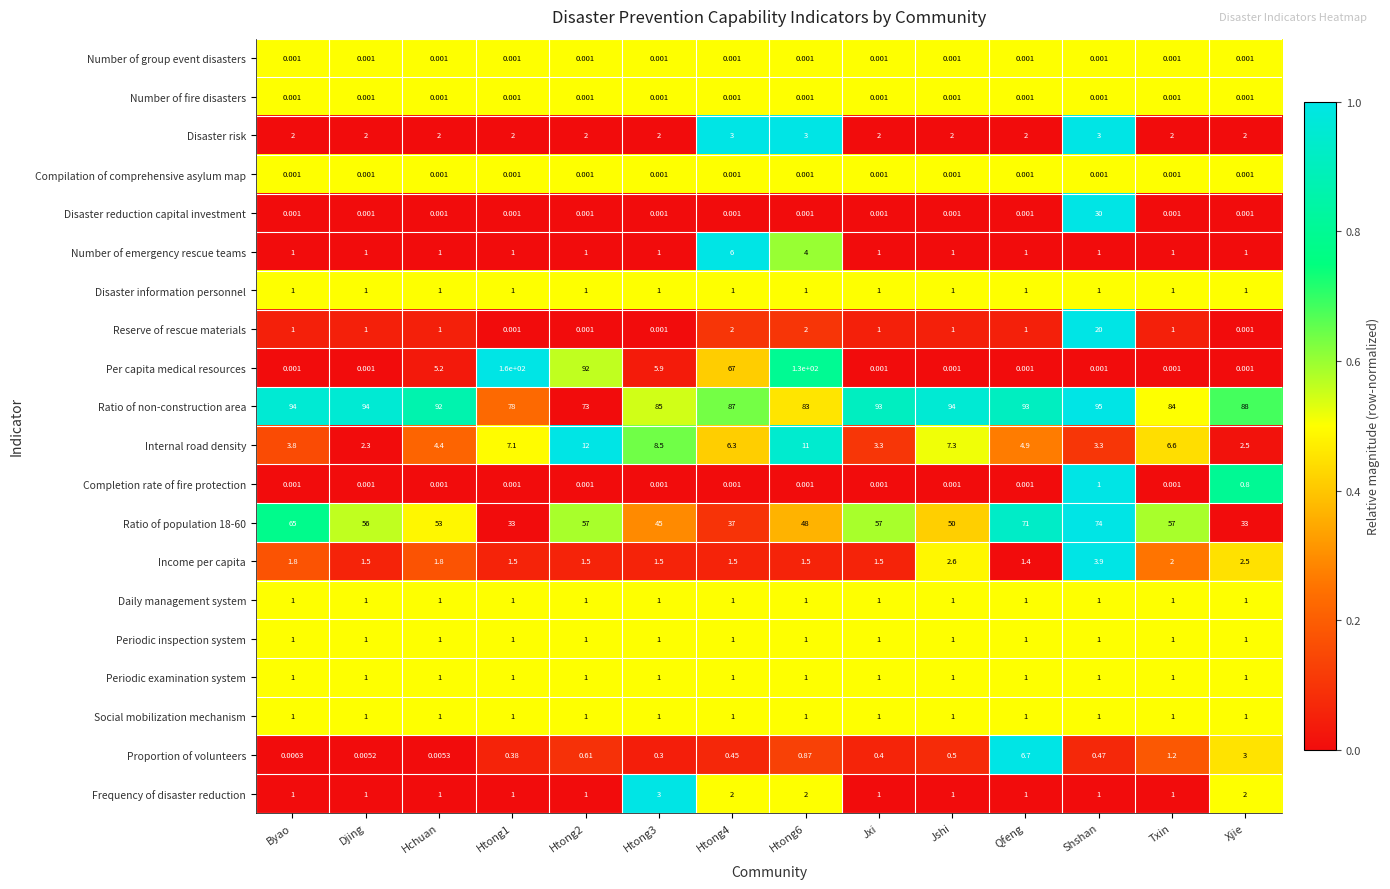

Which series has the largest total across all categories?

Ratio of non-construction area